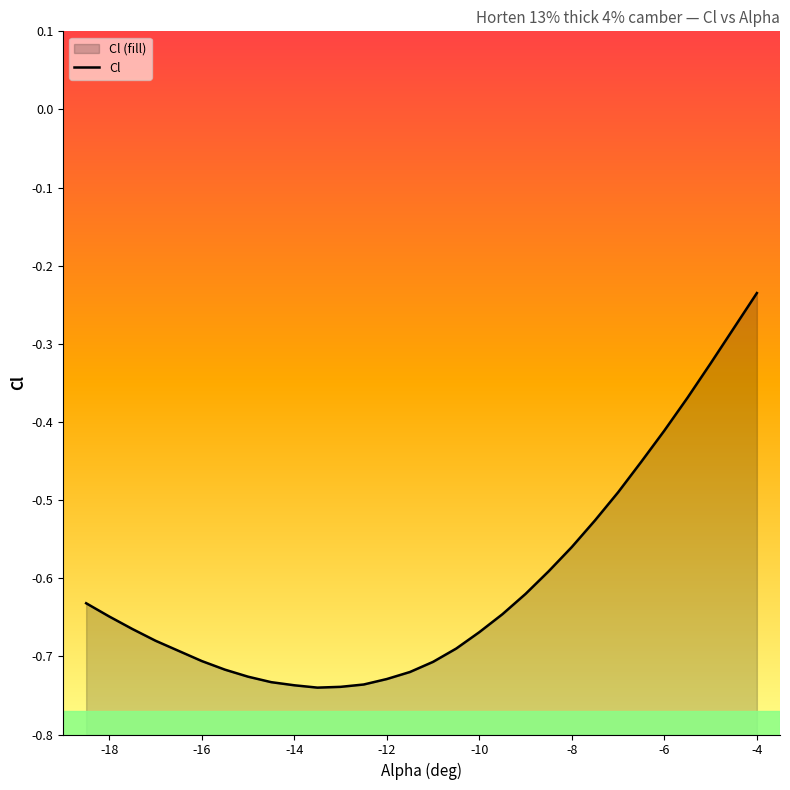

What is the average value?

-0.6